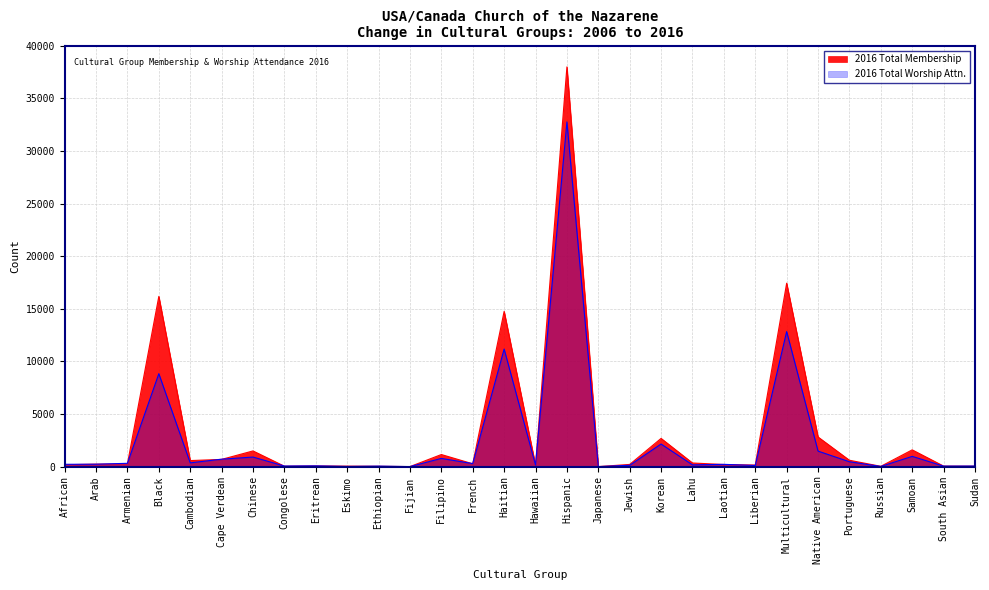

What is the spread (max minus min) of values at French?

18